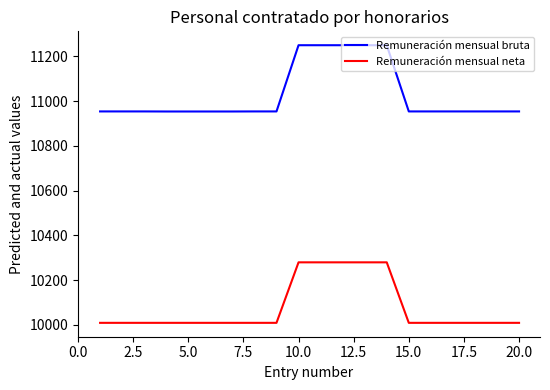

Rank the series by their maximum value, from highest to lowest.

Remuneración mensual bruta, Remuneración mensual neta